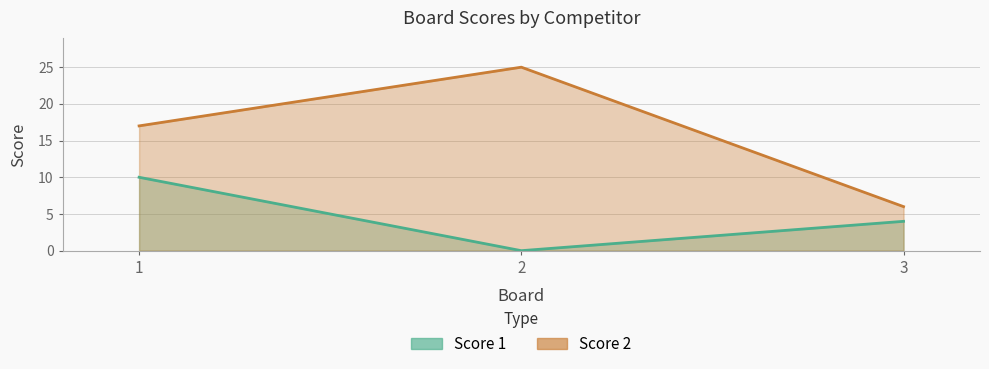

How many Score 2 values are between 6 and 25?

3